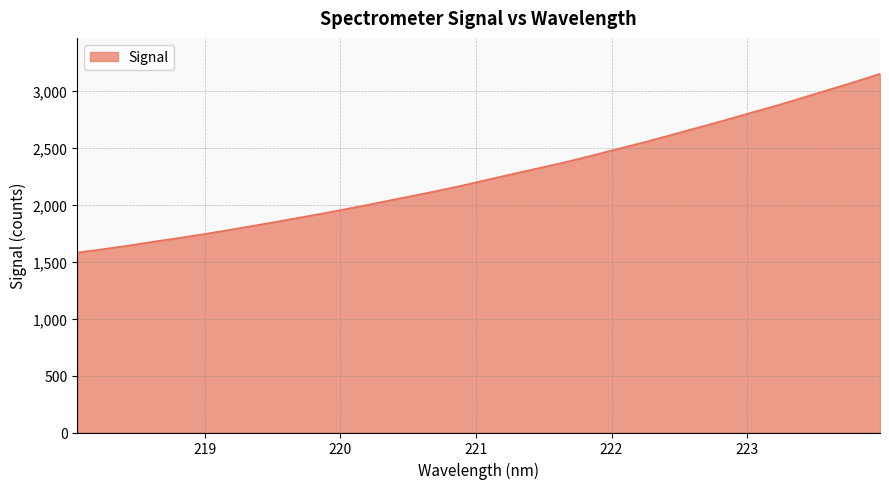

What is the difference between the maximum and minimum values?

1571.6